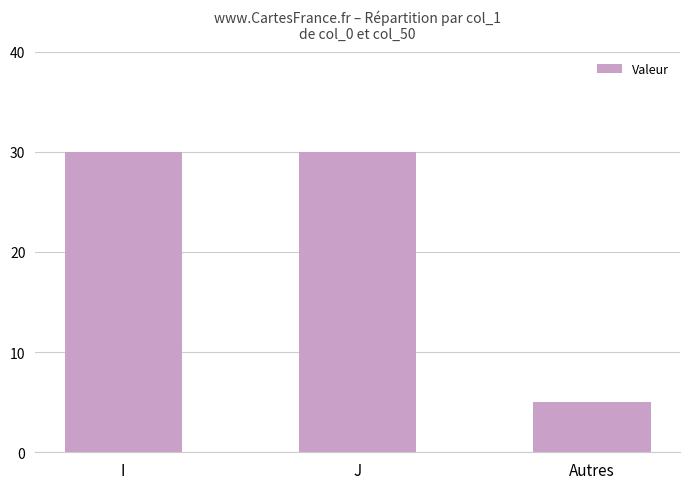

How many categories are shown in the chart?

3